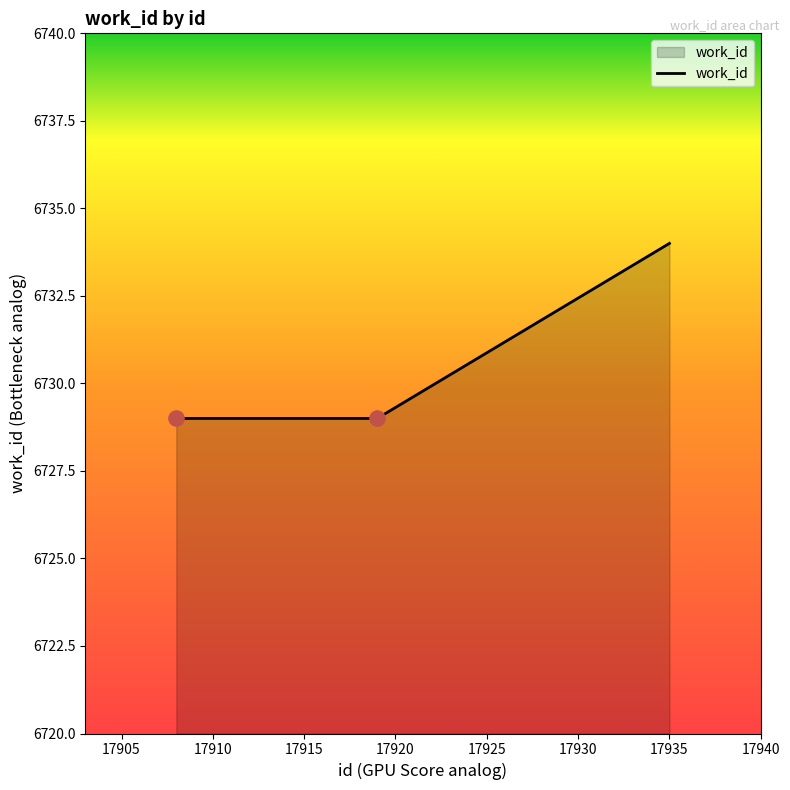

What is the difference between the maximum and second lowest values?

5